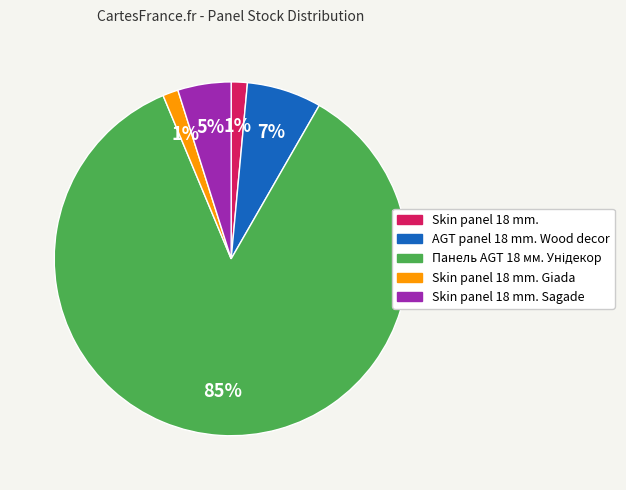

Does any single category account for the majority?

Yes